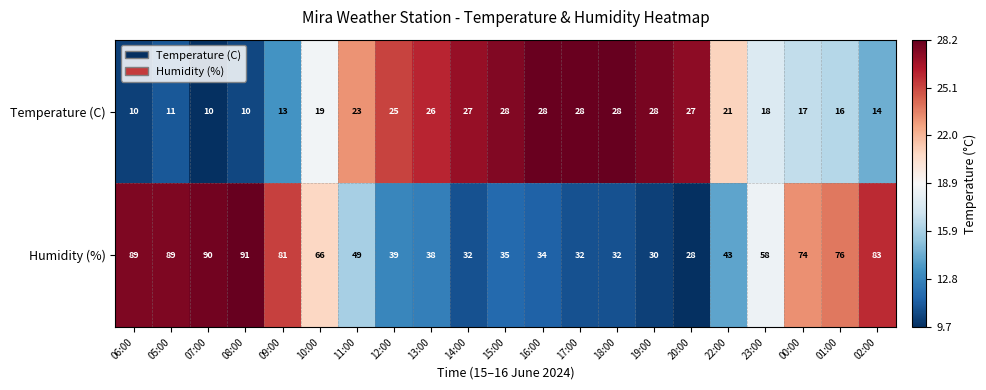

What is the difference between the maximum and minimum values in the Temperature (C) series?

18